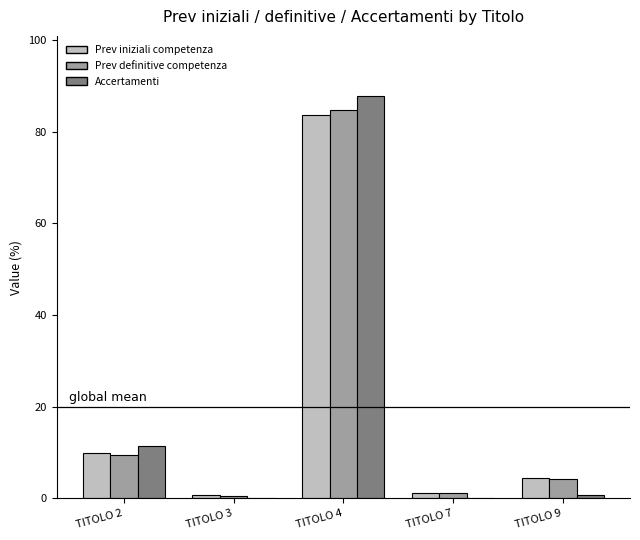

Is the value of Accertamenti at TITOLO 2 greater than the value of Prev iniziali competenza at TITOLO 7?

Yes